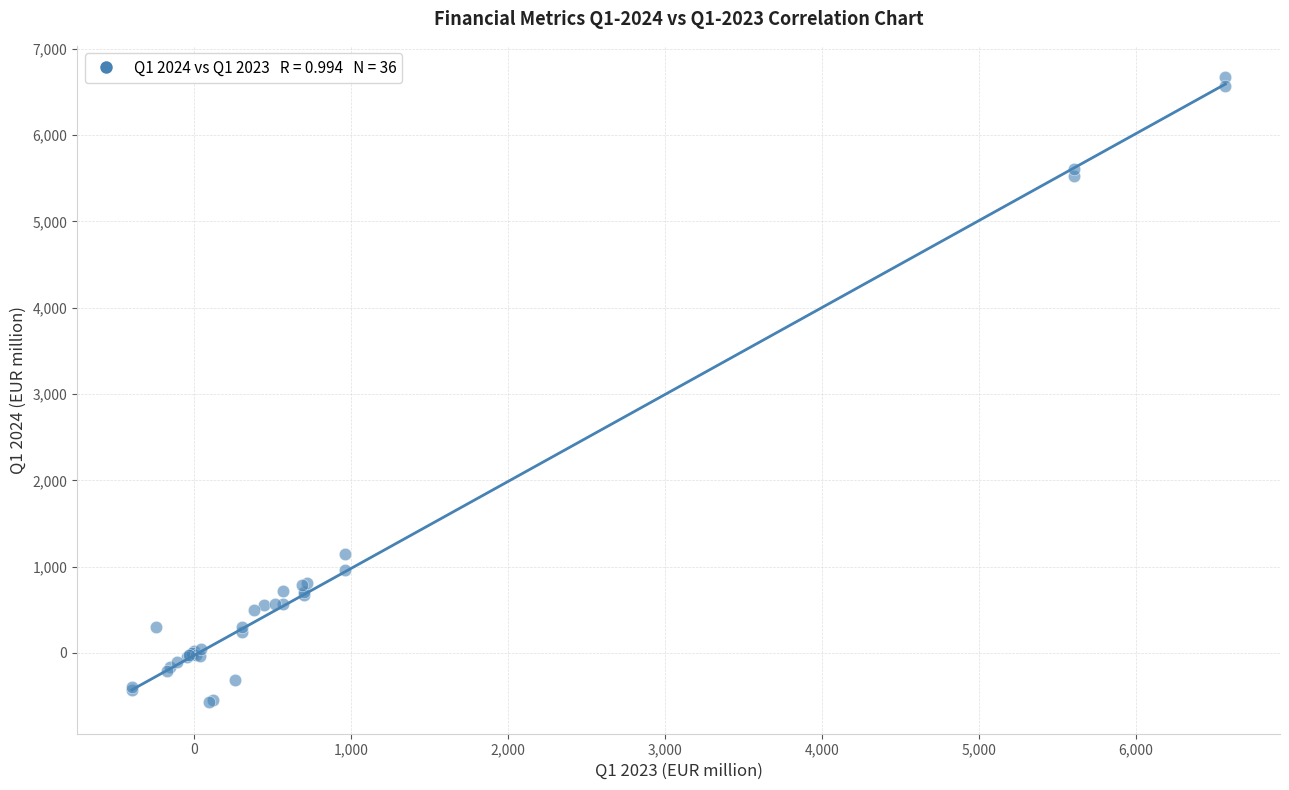

What Y value in the scatter plot is closest to 3049?

1148.6